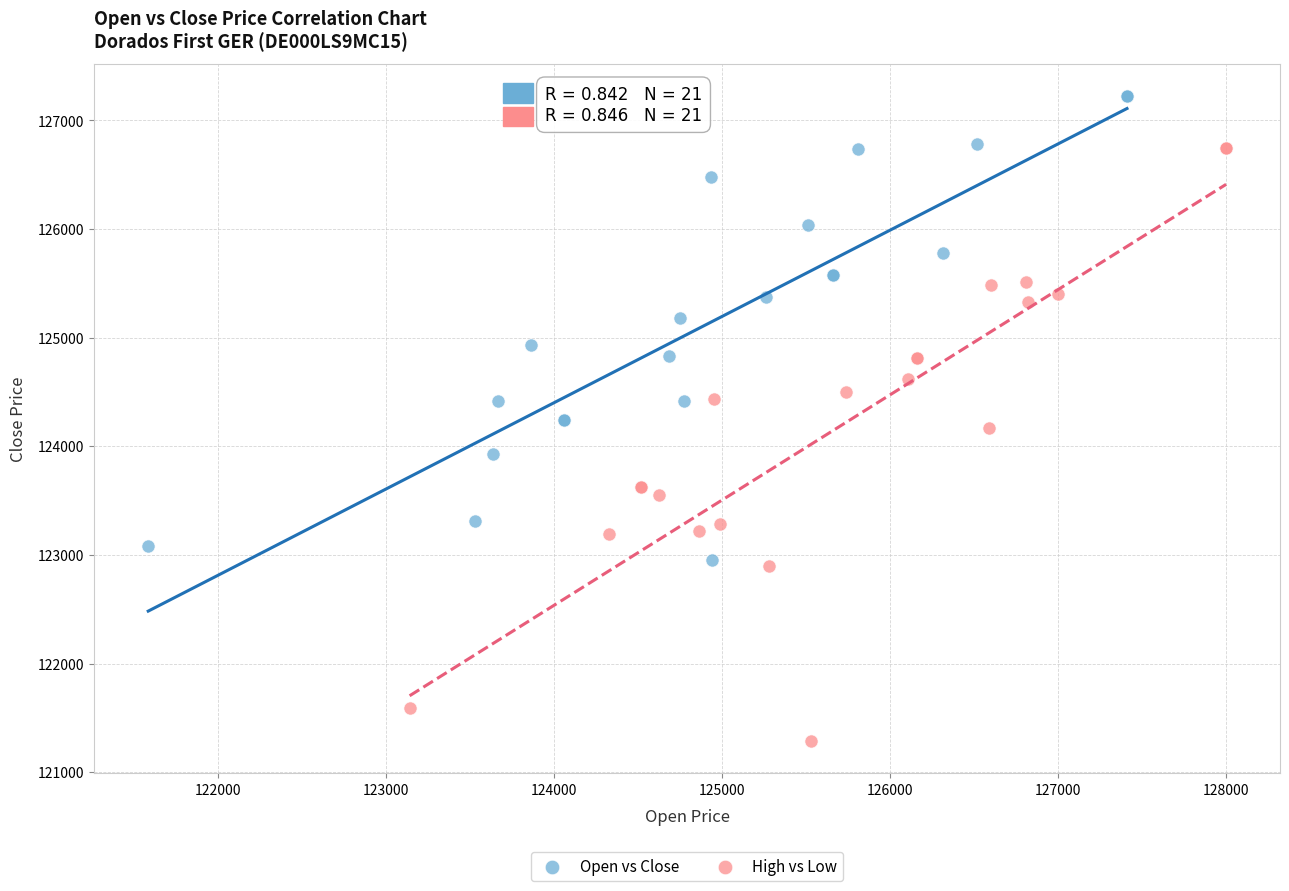

Which series has the widest spread of Y values?

High vs Low